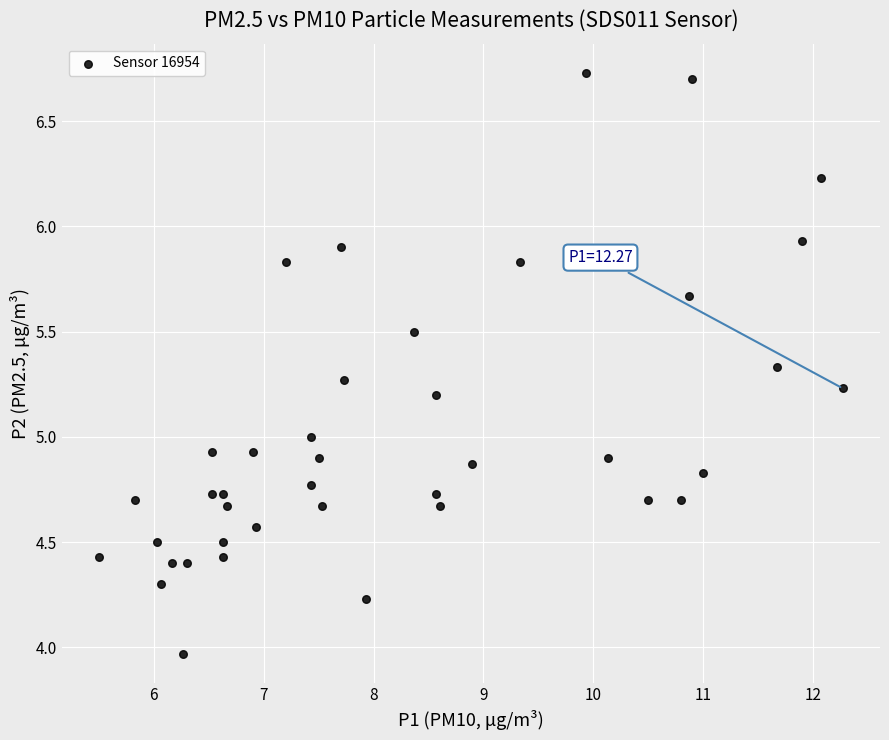

What is the range of Y values (max minus min)?

2.8